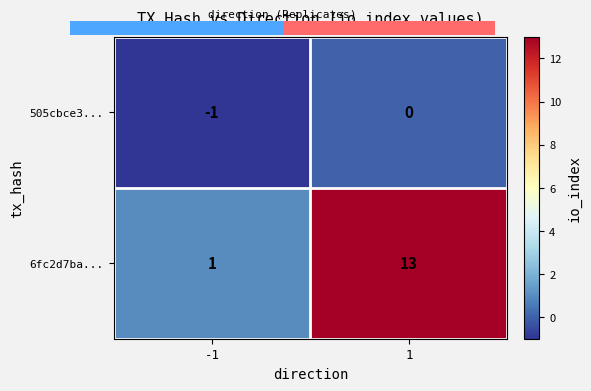

Reading left to right, what are all the values shown in this chart?

505cbce3...: -1=-1	1=0
6fc2d7ba...: -1=1	1=13